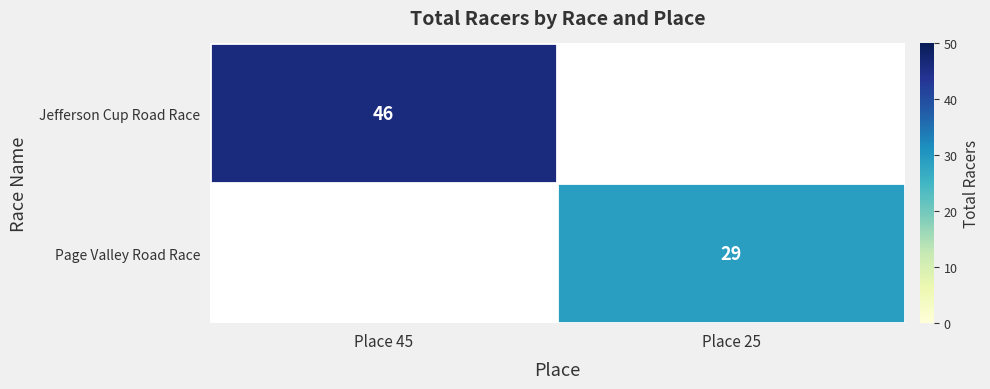

What is the total value across all series at Place 25?

29